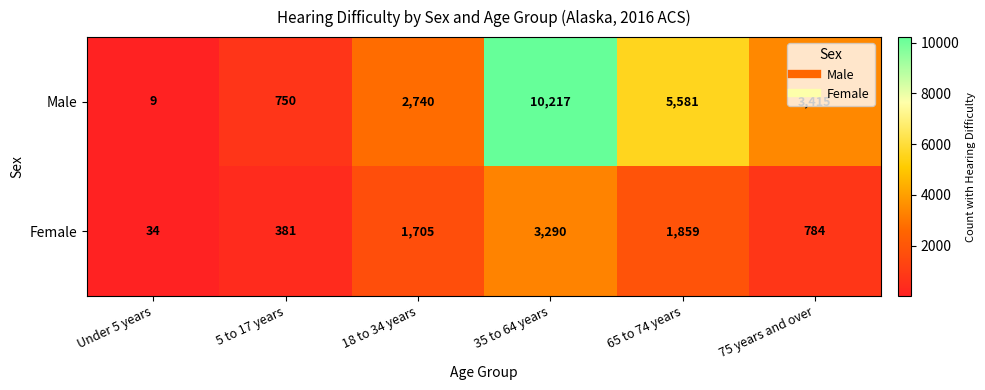

What is the total value across all series at 75 years and over?

4199